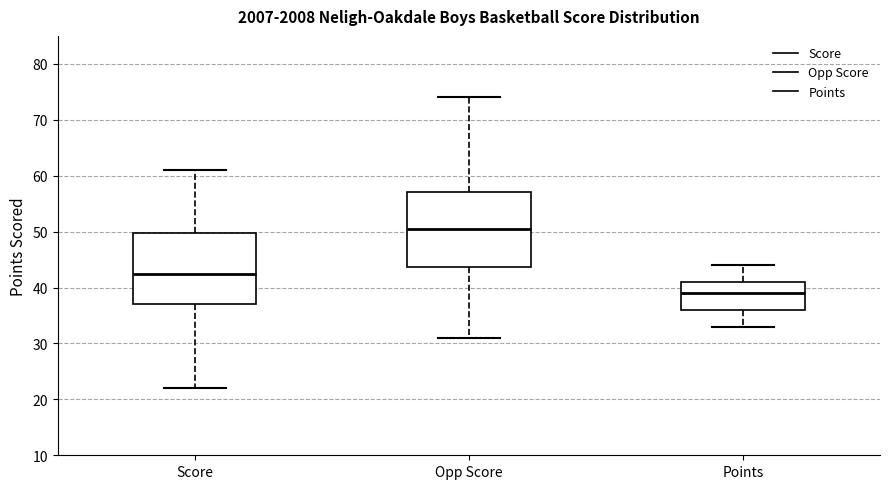

Reading left to right, read every box against the y-axis: the position of its median line, the range the box covers, and the ends of its whiskers. The values are not printed on the chart, so give them approximately, as read against the axis.

Score: median 43, box 37 to 50, whiskers 22 to 61
Opp Score: median 51, box 44 to 57, whiskers 31 to 74
Points: median 39, box 36 to 41, whiskers 33 to 44